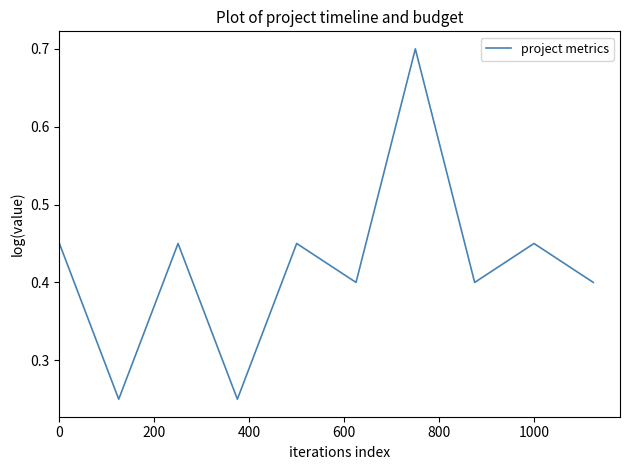

What is the maximum value shown in the chart?

0.7